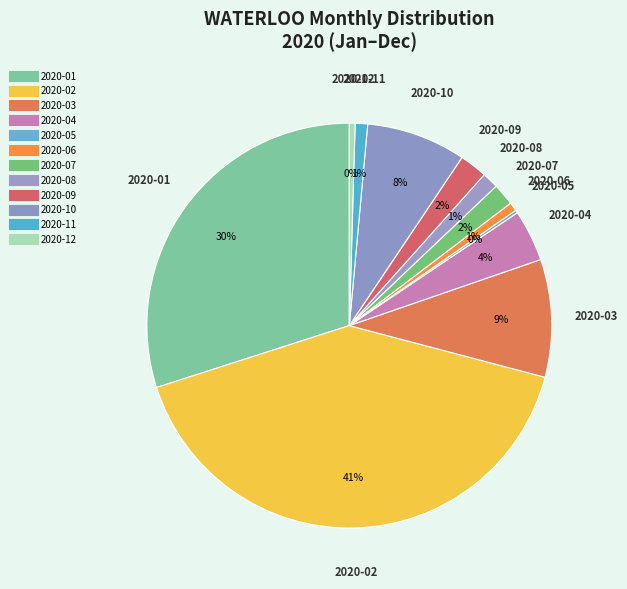

True or false: 2020-11 accounts for 1% of the total.

True